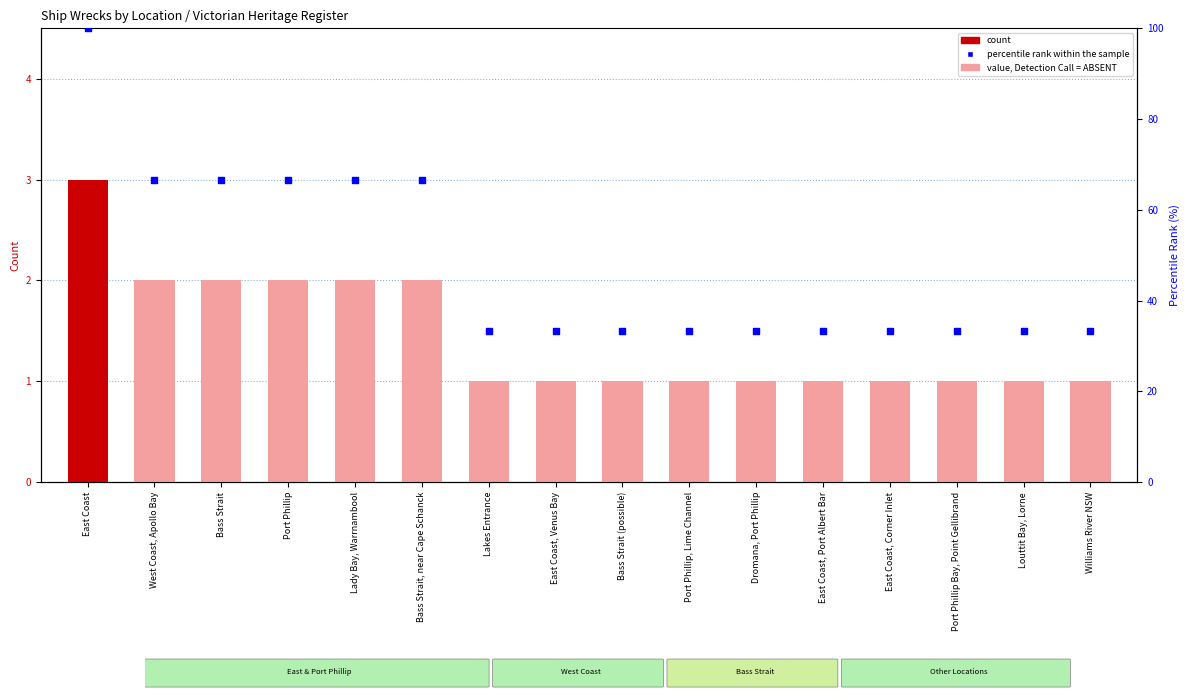

At how many categories does at least one series exceed 3?

16